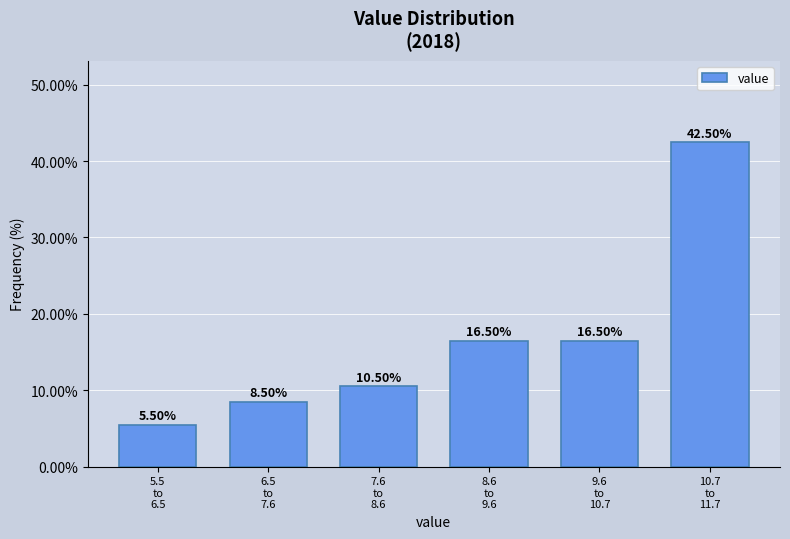

What is the difference between the maximum and minimum values?

37.0